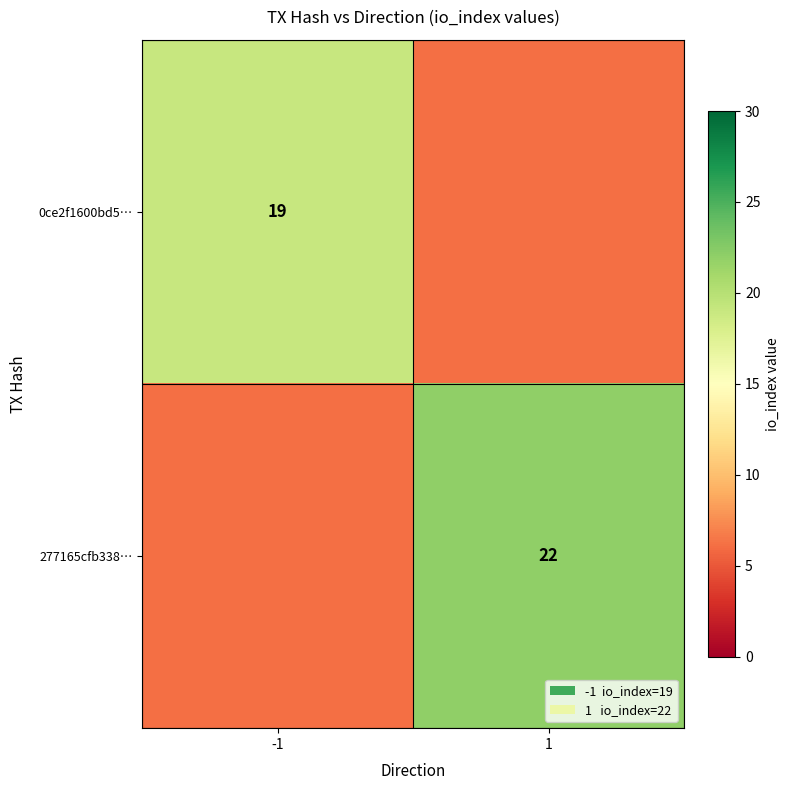

The 277165cfb338… series shows 22.0 at 1. True or false?

True